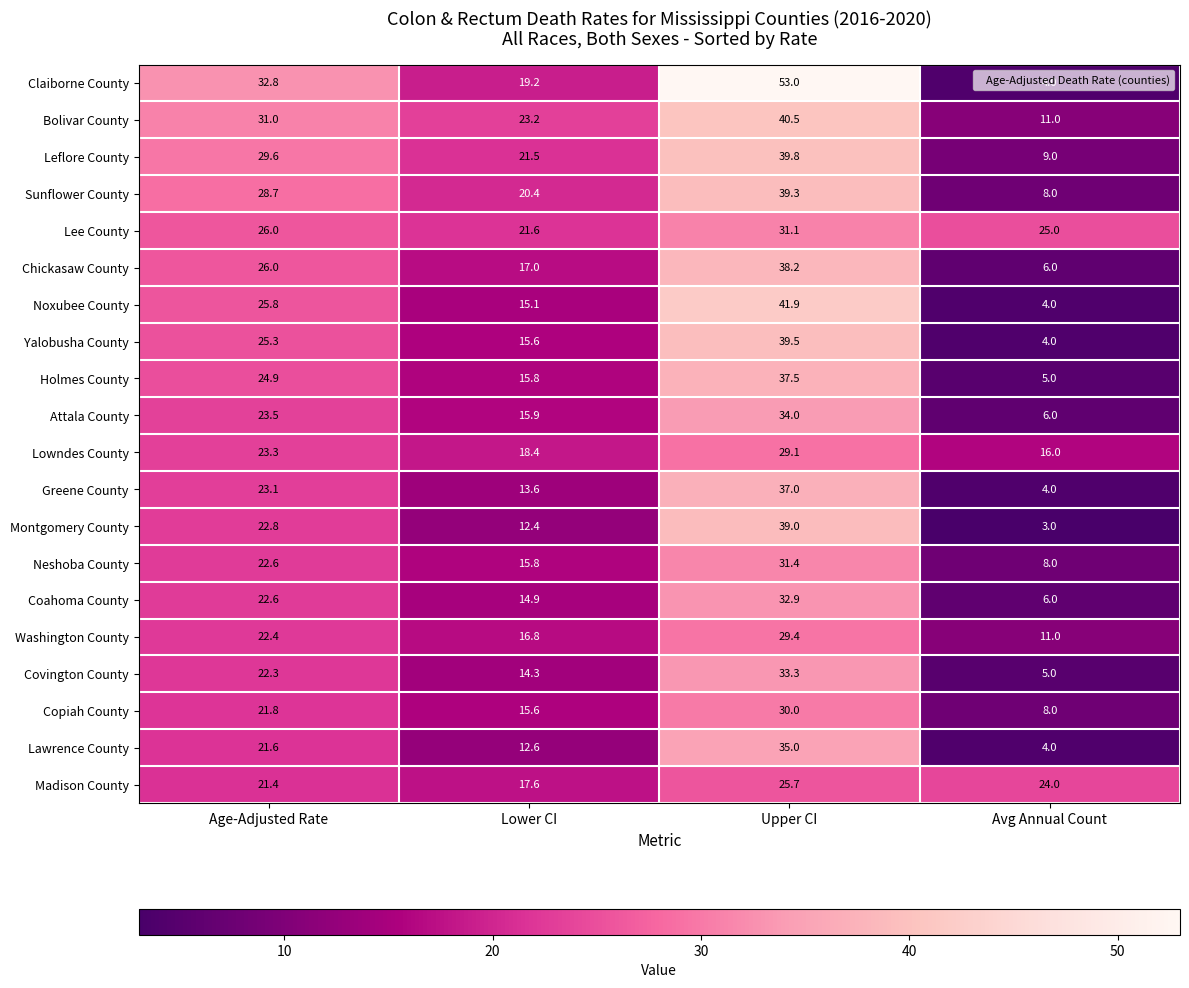

What is the difference between the second highest and minimum values in the Washington County series?

11.4